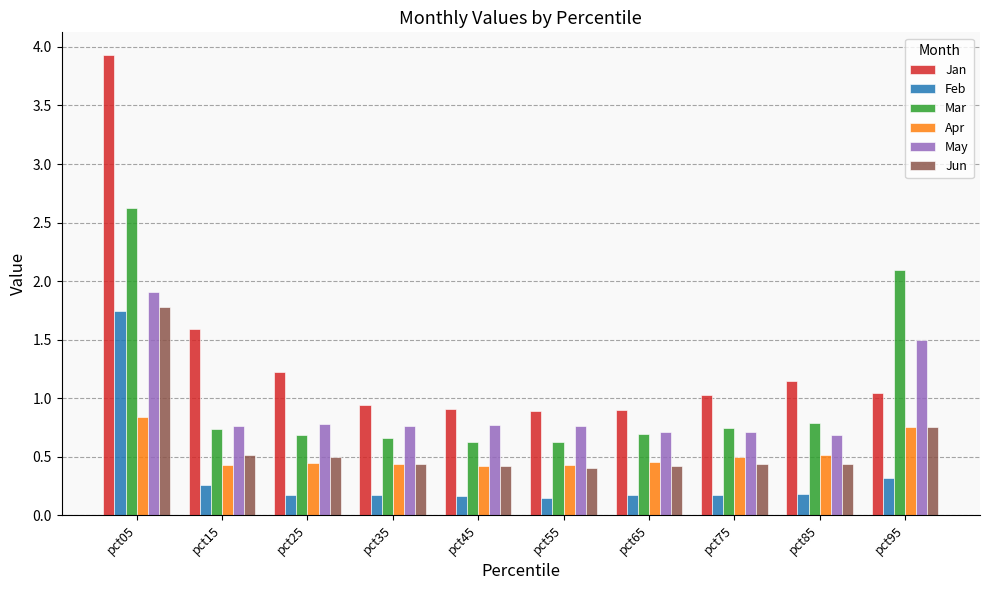

What is the difference between the Jun values at pct35 and pct15?

0.1